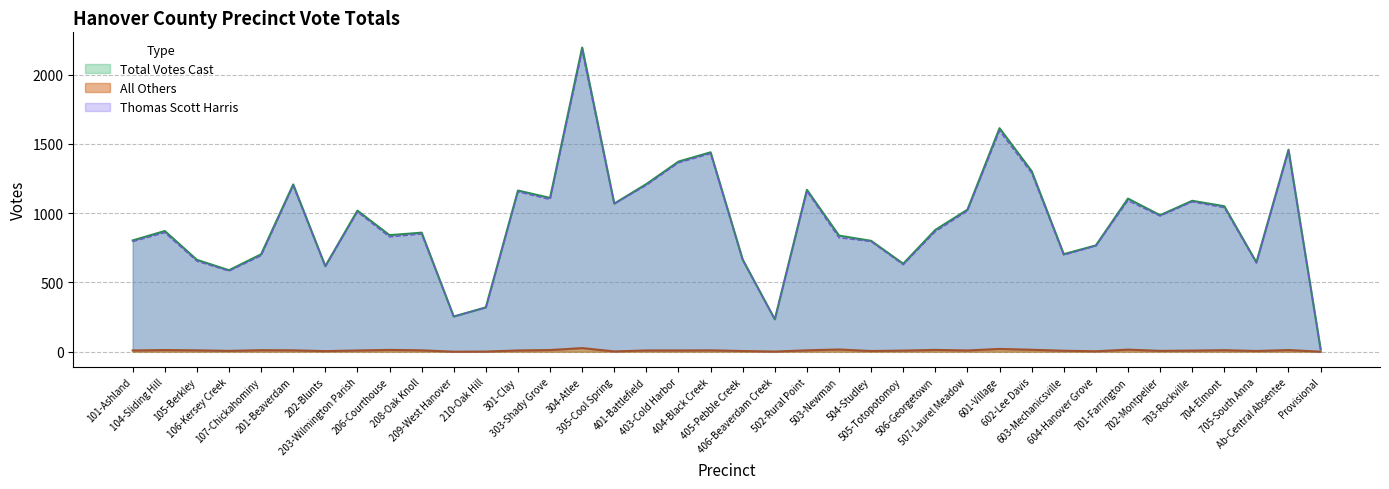

The Thomas Scott Harris series shows 2132 at 401-Battlefield. True or false?

False